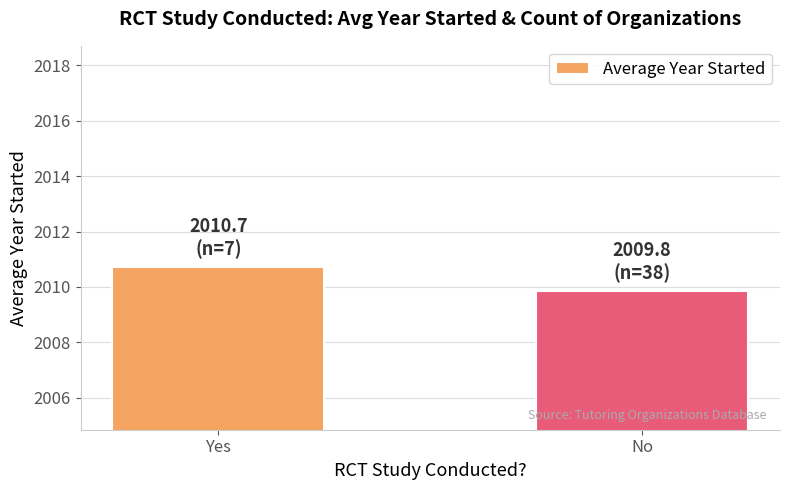

What is the difference between the maximum and minimum values?

0.9